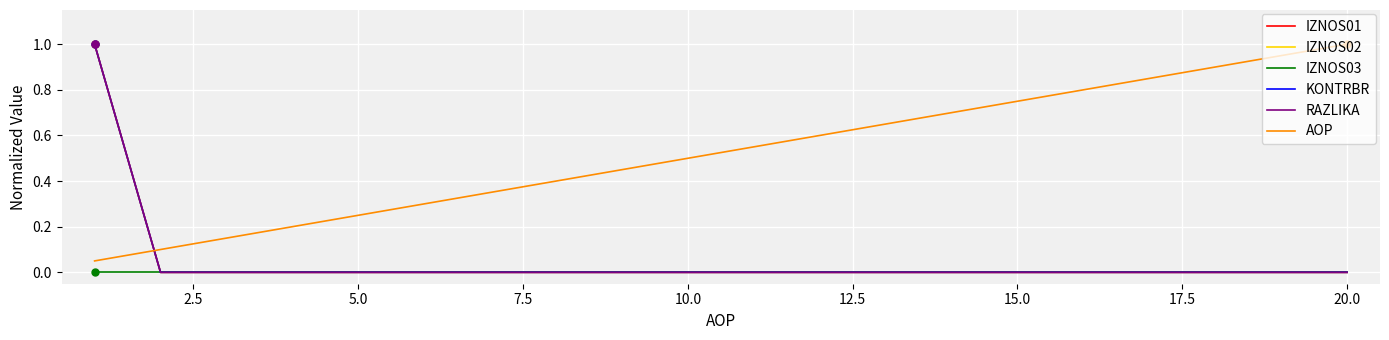

Does the chart have visible grid lines?

Yes